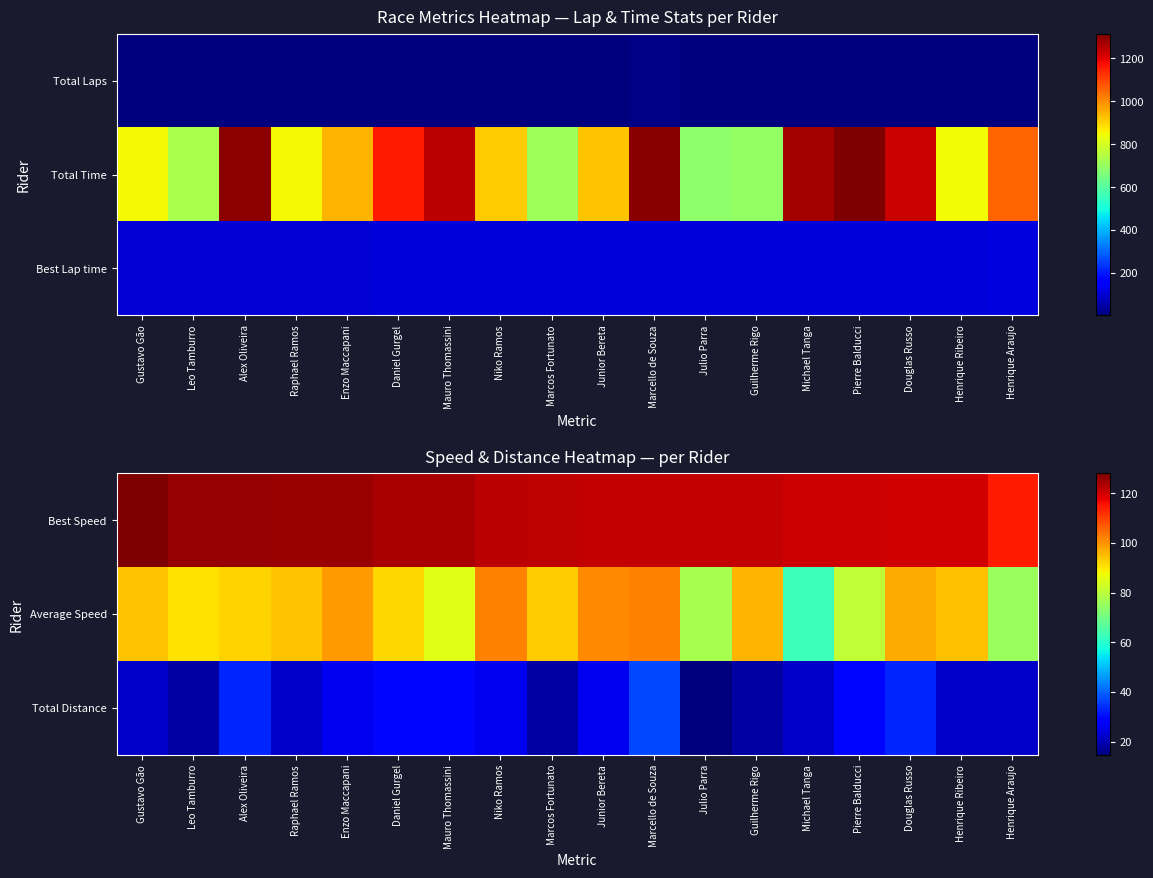

What is the difference between the second highest and second lowest values in the Best Speed series?

6.1